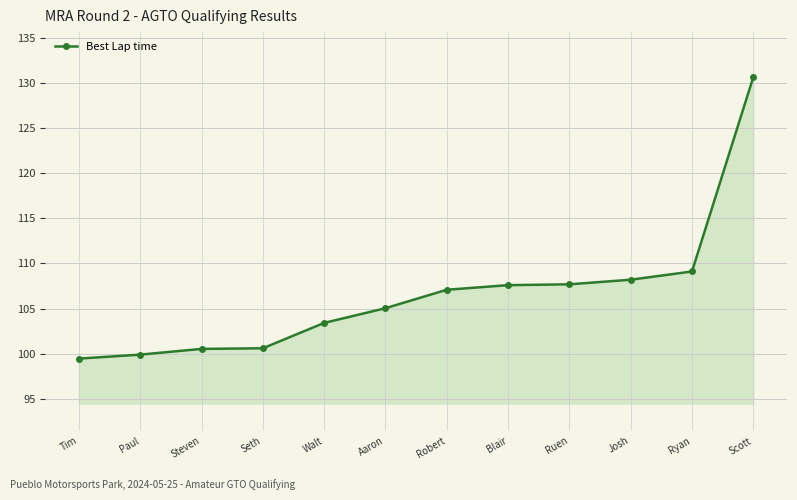

What is the difference between the maximum and minimum values?

31.2